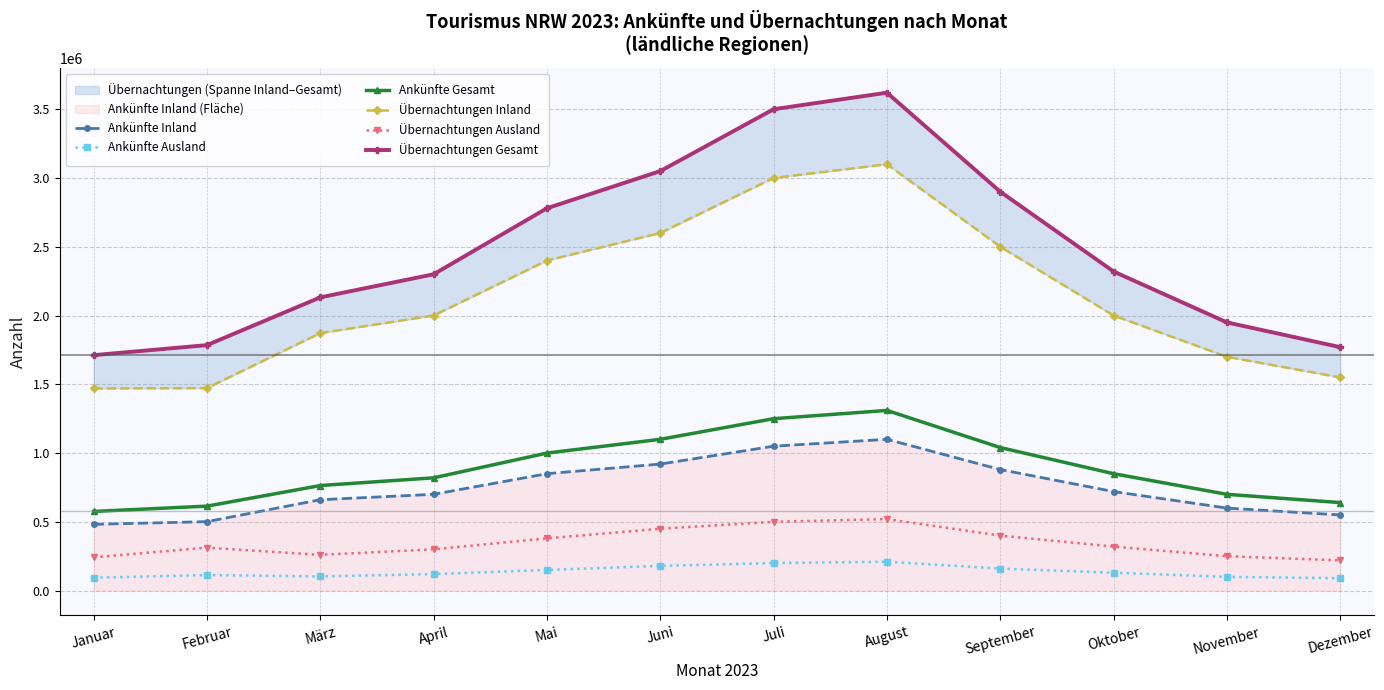

Rank the series at November from highest to lowest value.

Übernachtungen Gesamt, Übernachtungen Inland, Ankünfte Gesamt, Ankünfte Inland, Übernachtungen Ausland, Ankünfte Ausland